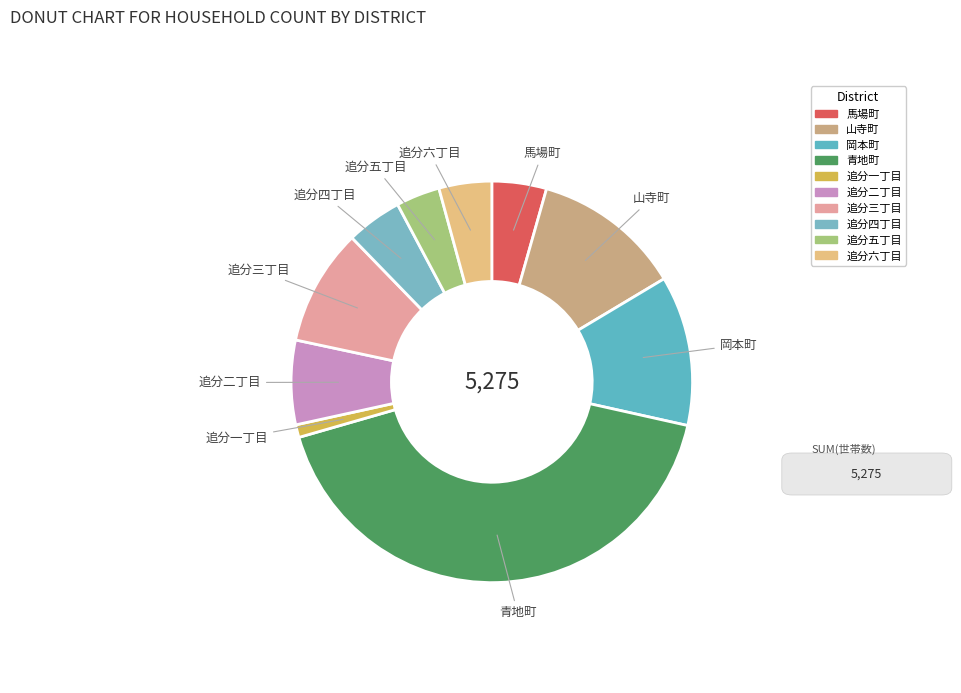

How many slices are in this pie chart?

10